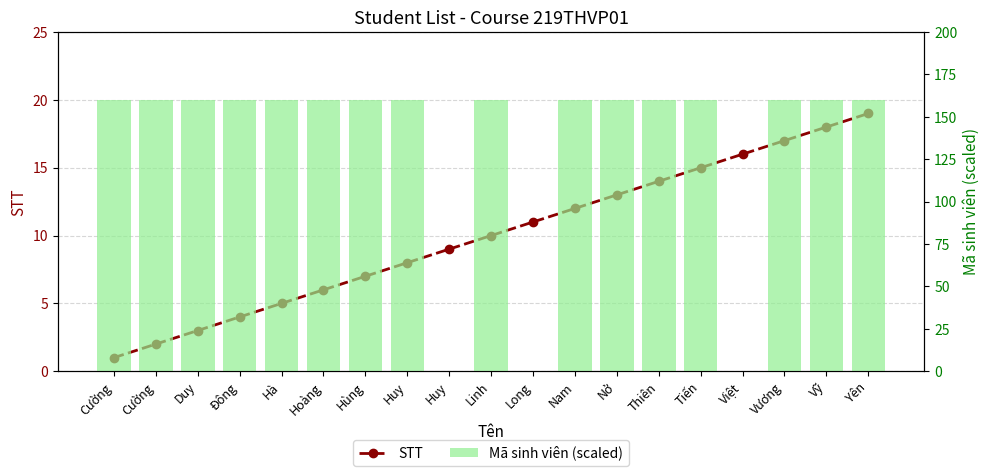

What is the greatest value displayed?

160.0